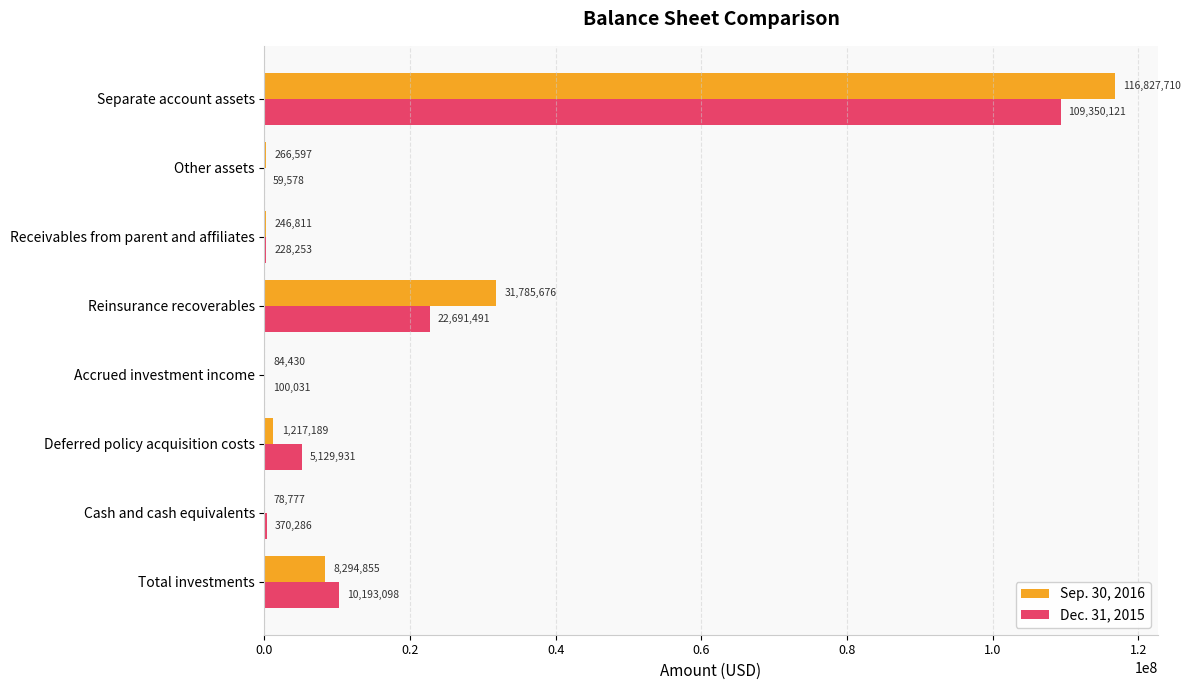

What is the sum of the Dec. 31, 2015 values at Accrued investment income and Deferred policy acquisition costs?

5229962